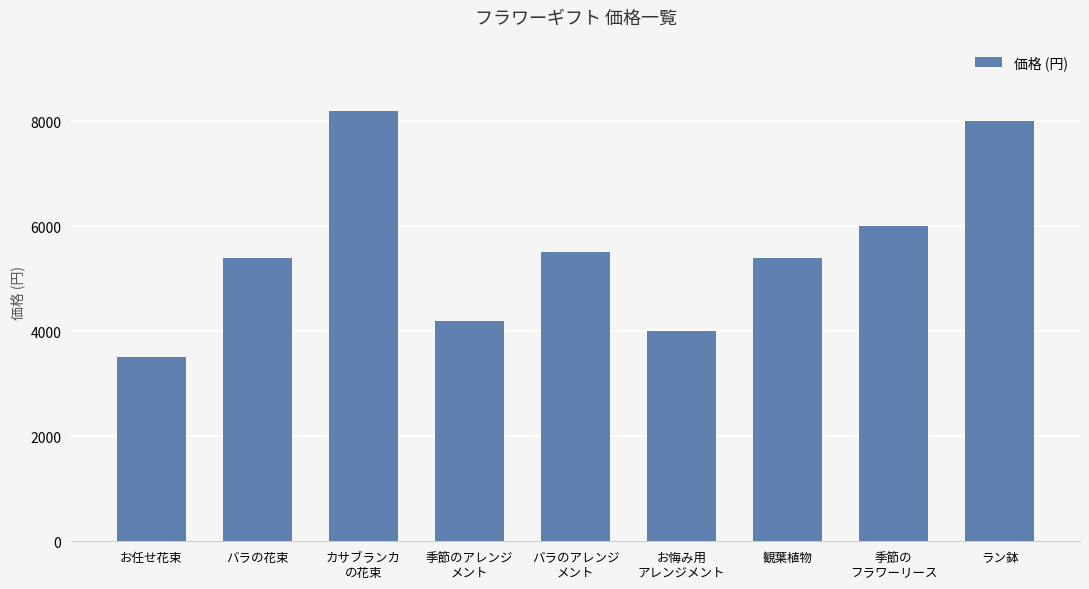

How many series are shown in this chart?

1